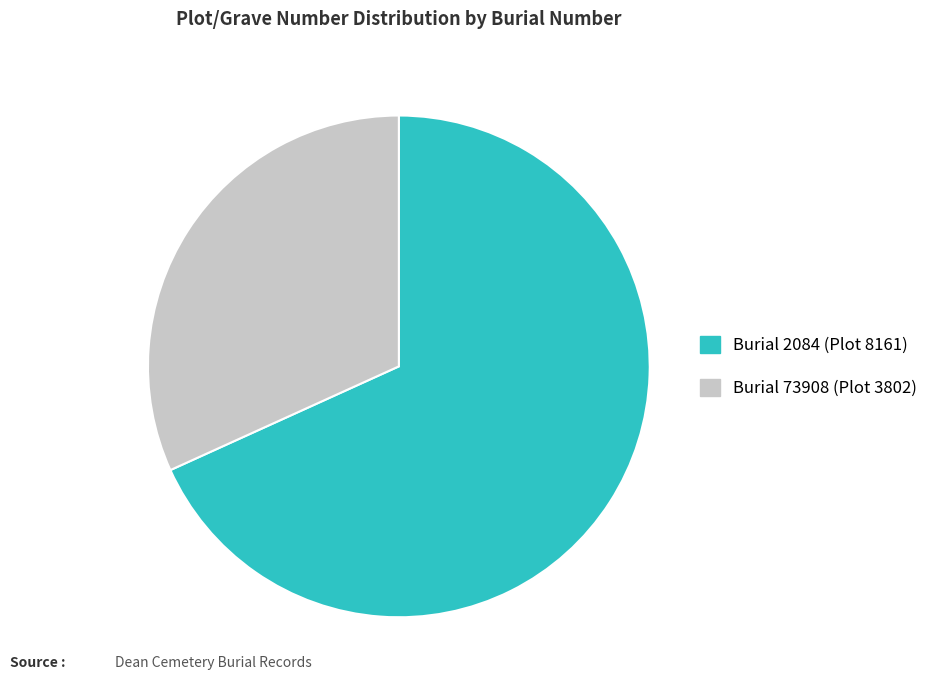

The Burial 2084 (Plot 8161) slice represents 68% of the pie. True or false?

True